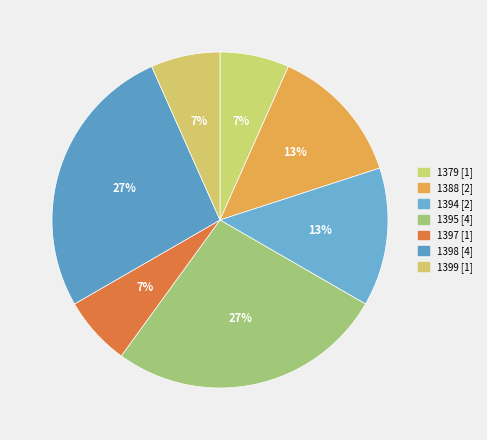

Rank the categories by value from lowest to highest.

1379, 1397, 1399, 1388, 1394, 1395, 1398